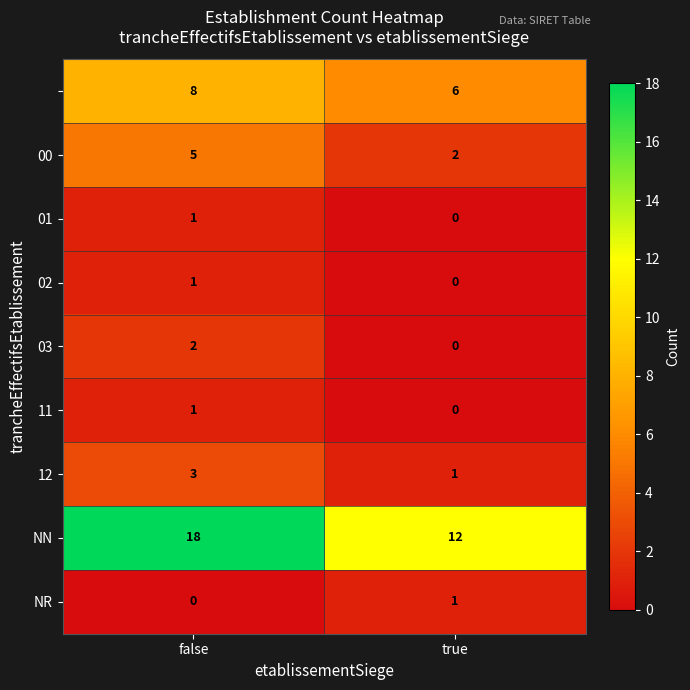

What is the maximum value shown in the chart?

18